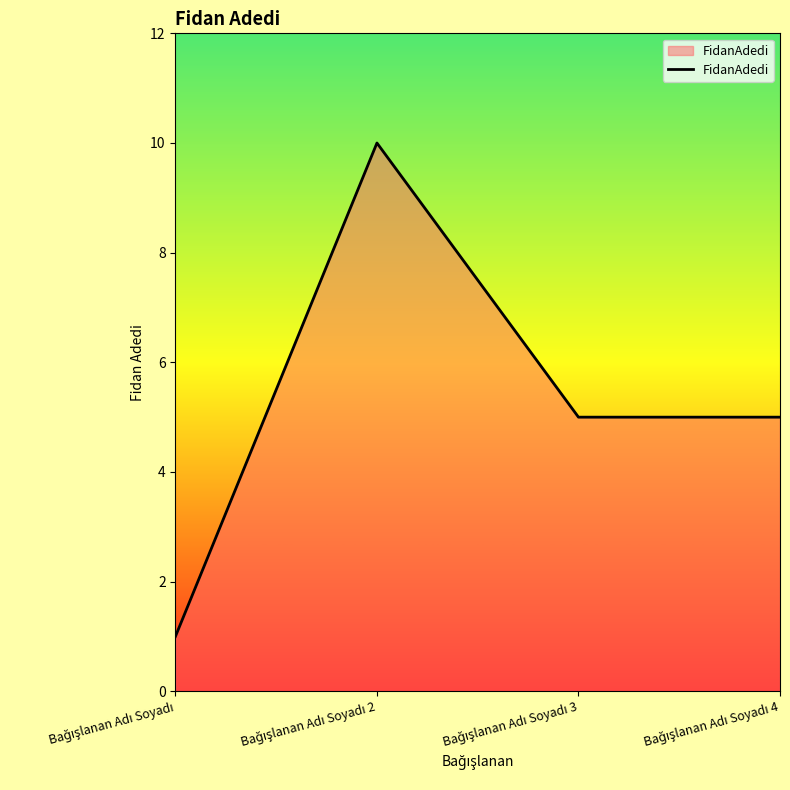

Reading right to left, what are all the values shown in this chart?

5	5	10	1